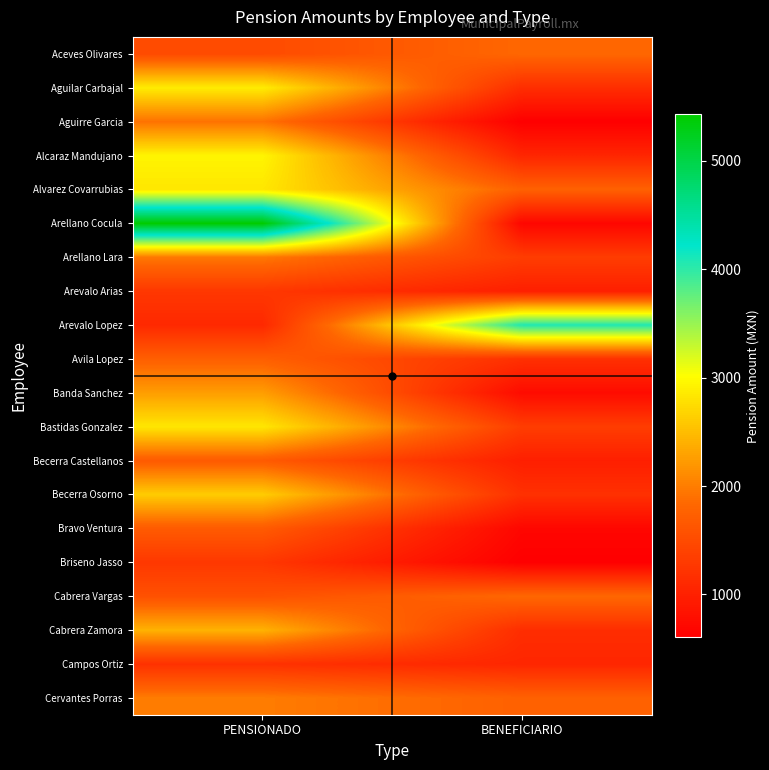

Which has a higher value, BENEFICIARIO or PENSIONADO?

BENEFICIARIO